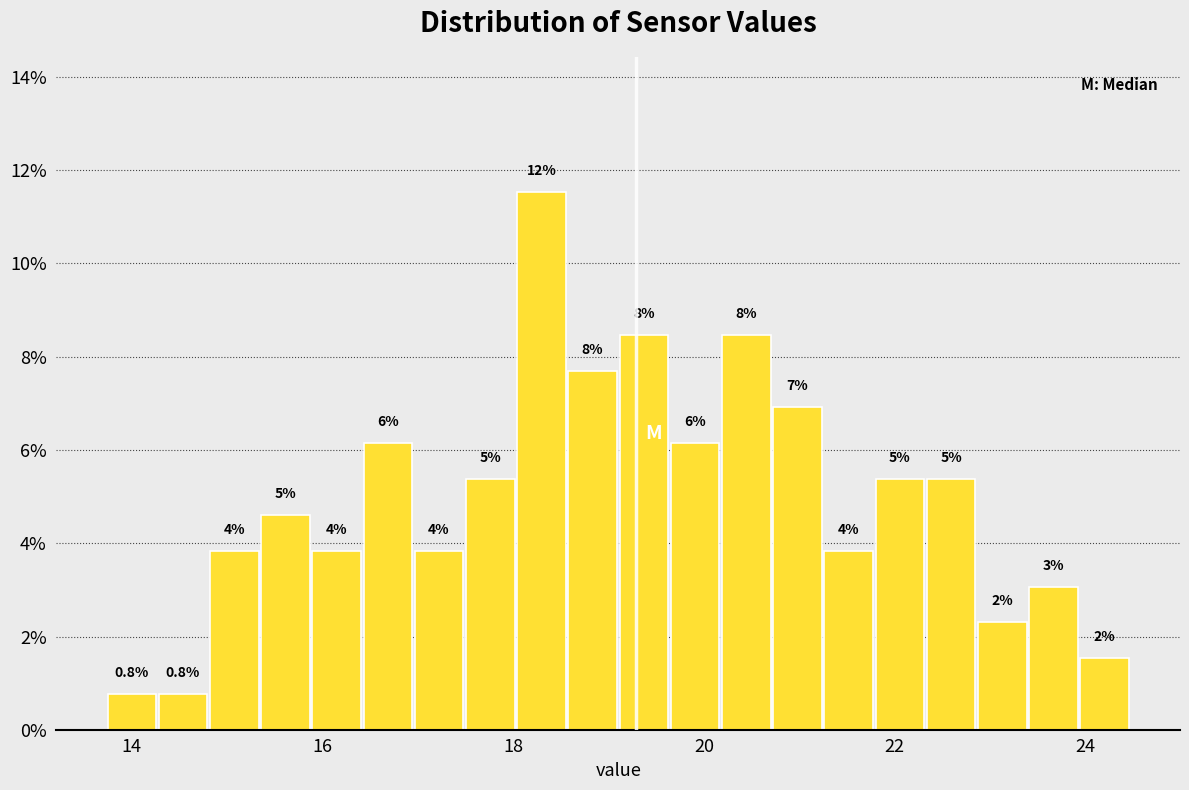

Around what value on the x-axis is the tallest bar? Give the approximate position of its centre, as read against the axis.

18.2